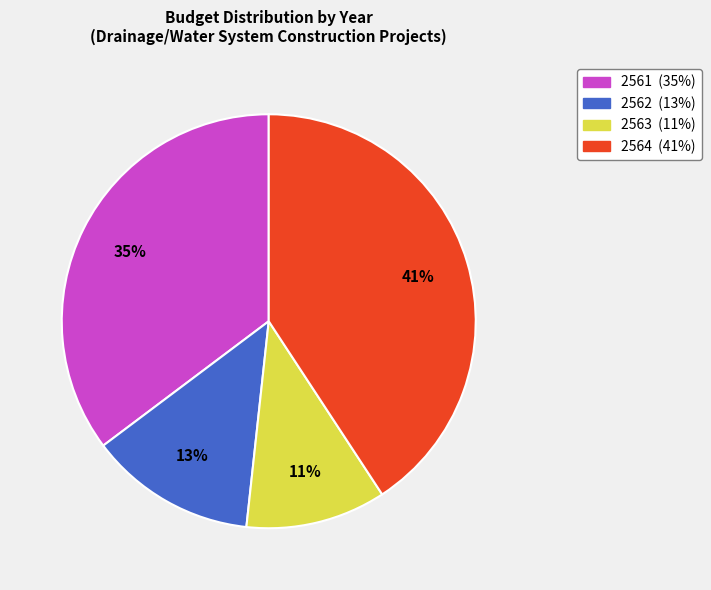

Does any single category account for the majority?

No